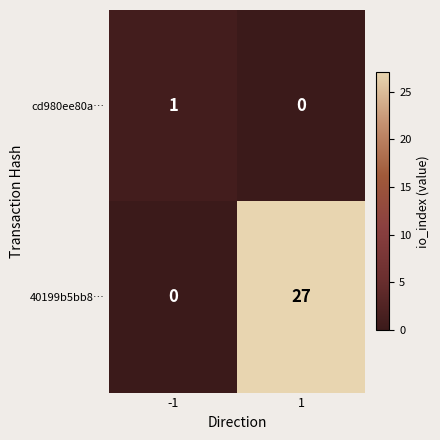

Which label corresponds to the largest value in the chart?

1